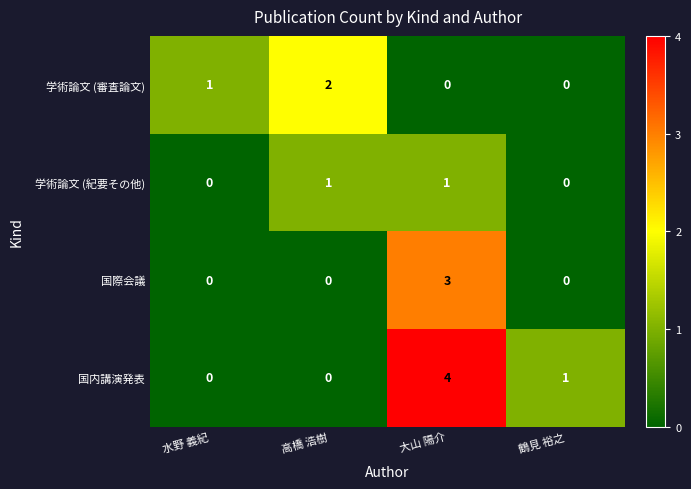

Which label corresponds to the largest value in the chart?

大山 陽介